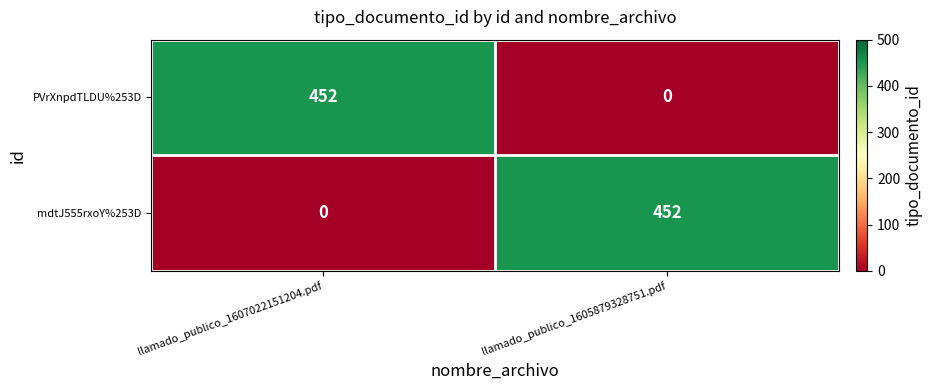

At llamado_publico_1605879328751.pdf, list the series in order from smallest to largest.

PVrXnpdTLDU%253D, mdtJ555rxoY%253D